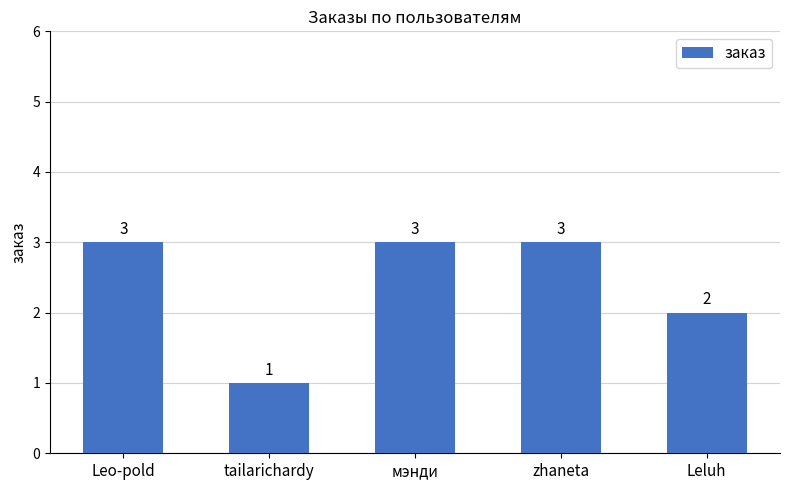

What is the ratio of the value at tailarichardy to the value at zhaneta?

0.3